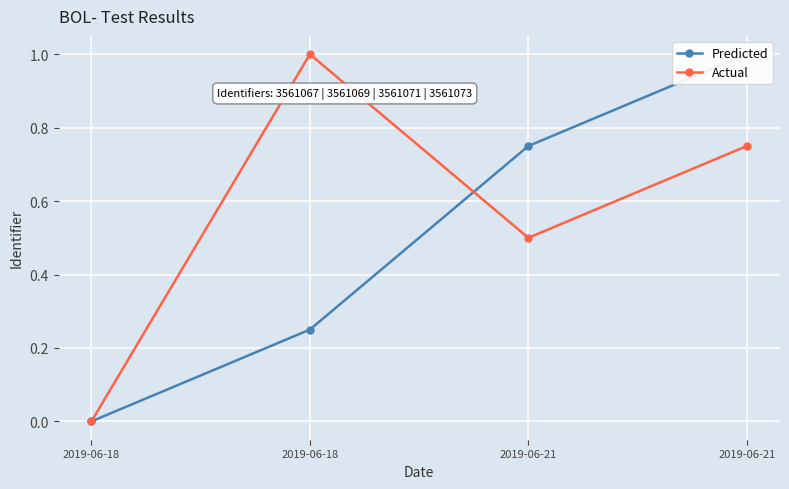

What is the value of the Actual point at the 3rd from the left?

0.5